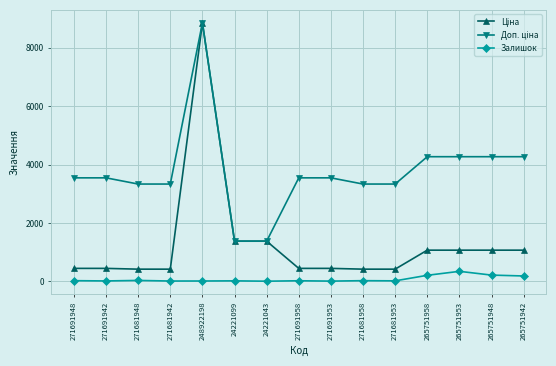

What is the total value across all series at 271681953?

3765.0